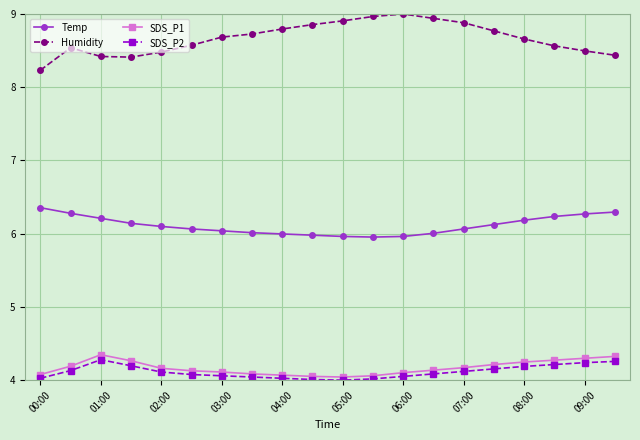

How many interior local valleys does the Humidity series have?

1